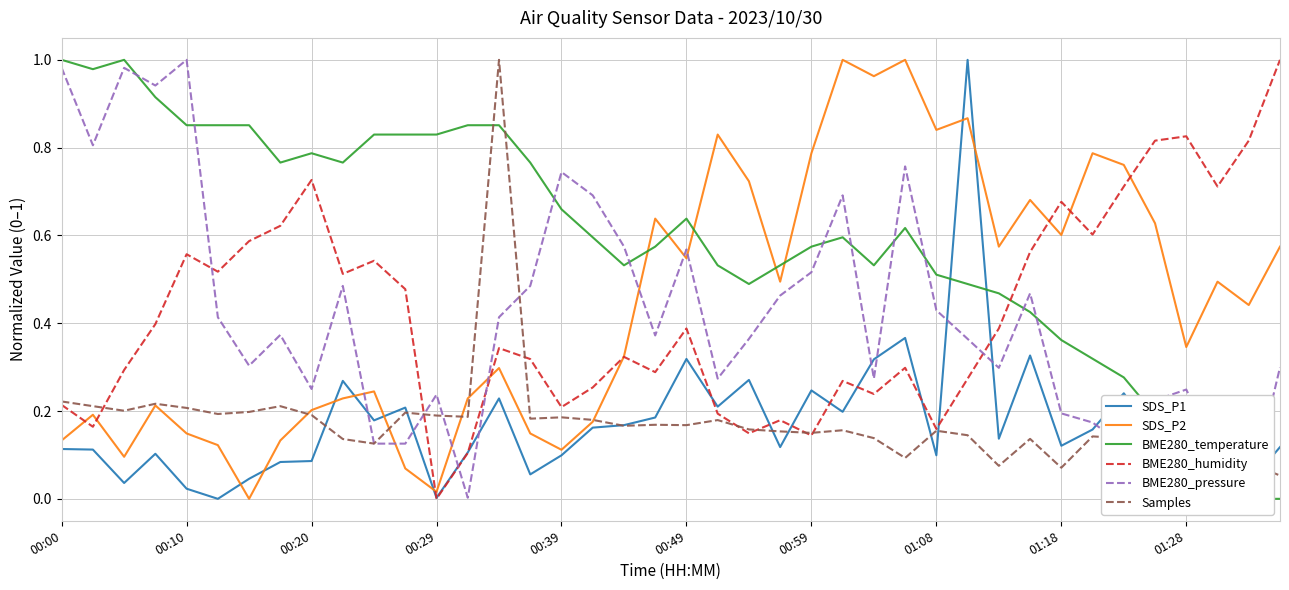

Between 18 and 33, which series saw the biggest shift?

SDS_P2